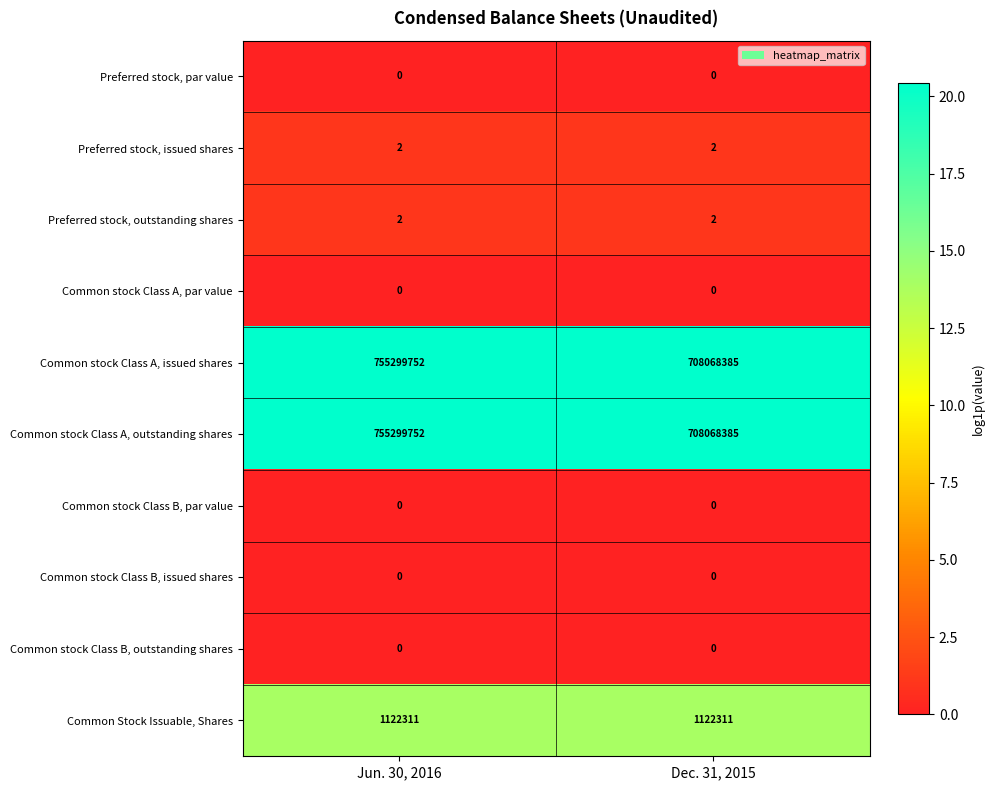

At which category is the sum across all series the highest?

Jun. 30, 2016